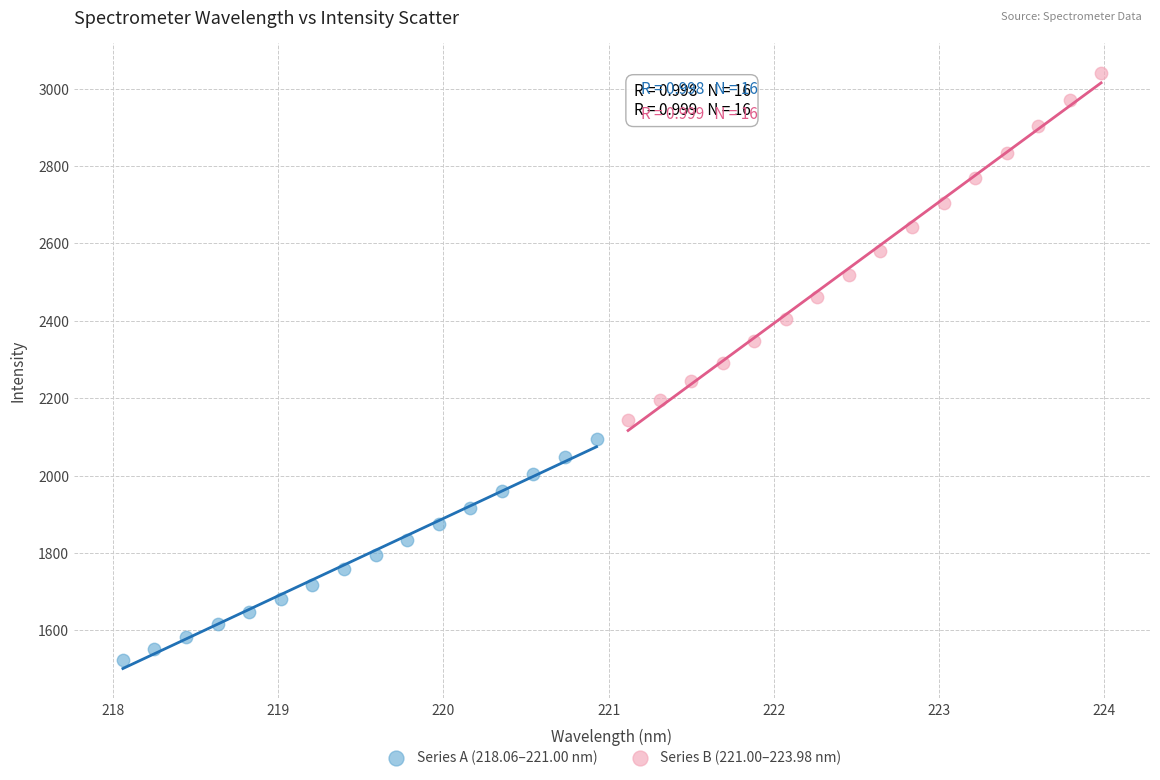

Which series reaches the minimum Y coordinate?

Series A (218.06–221.00 nm)